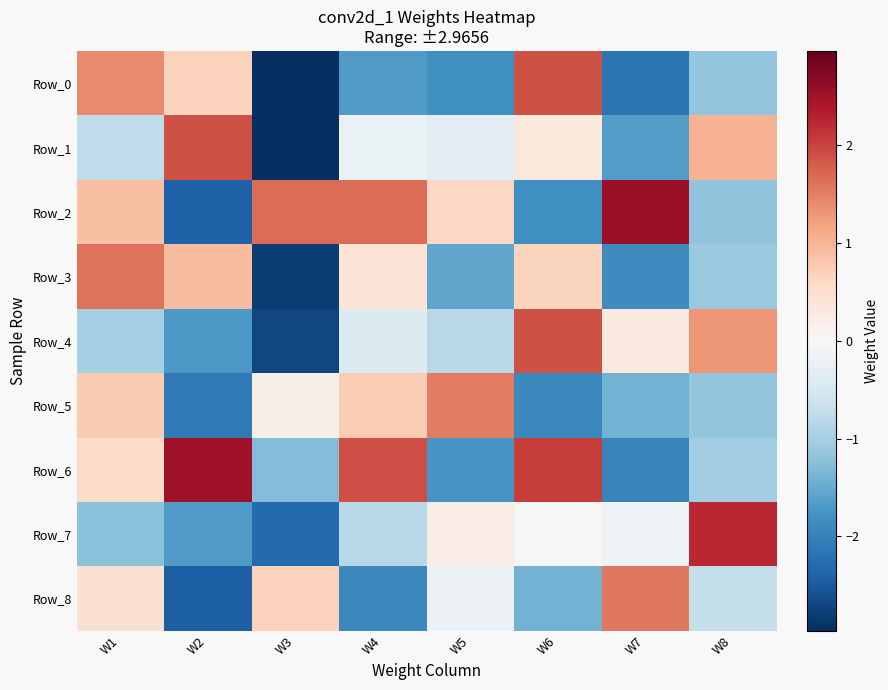

What is the spread (max minus min) of values at W5?

3.3